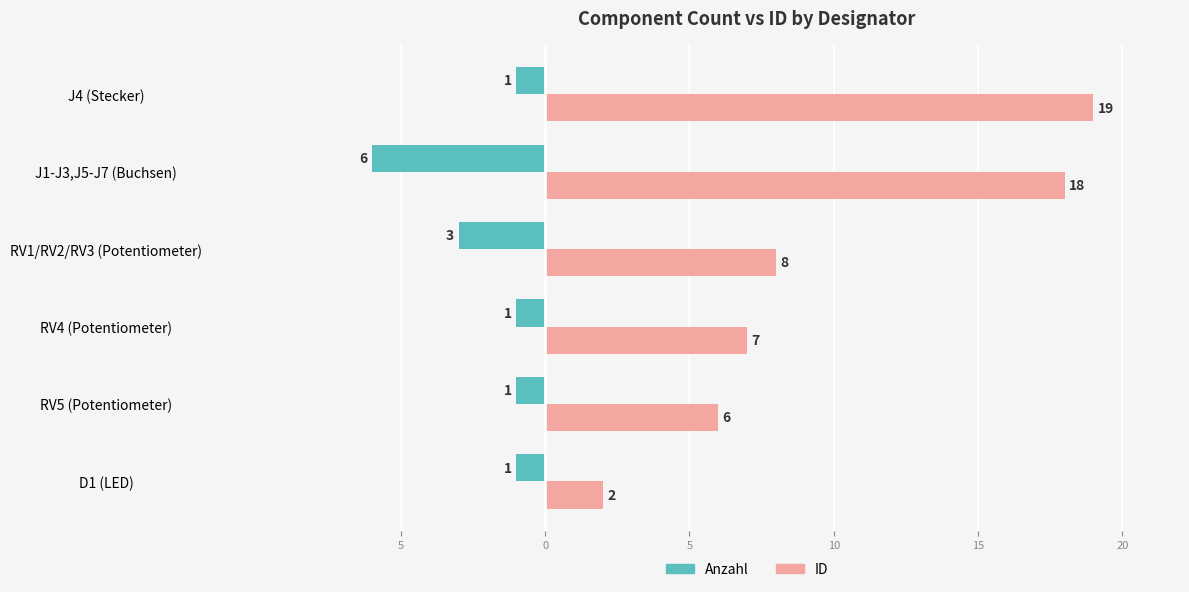

What is the smallest value displayed?

-6